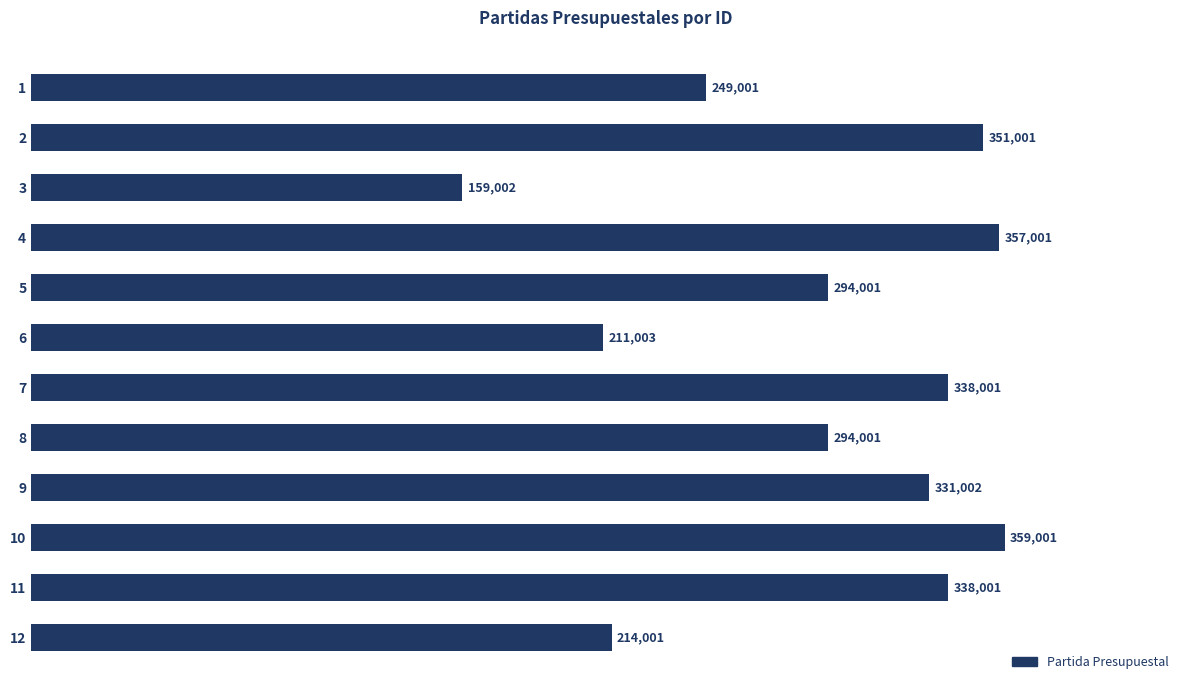

How many bars are there in total?

12